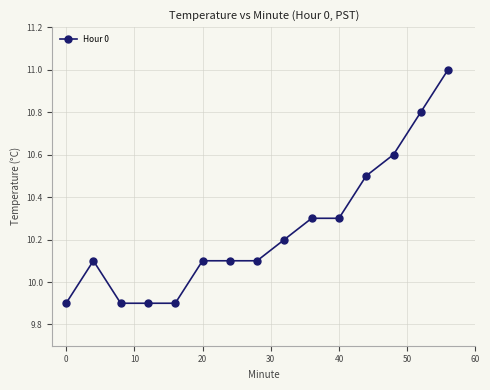

What is the smallest value displayed?

9.9